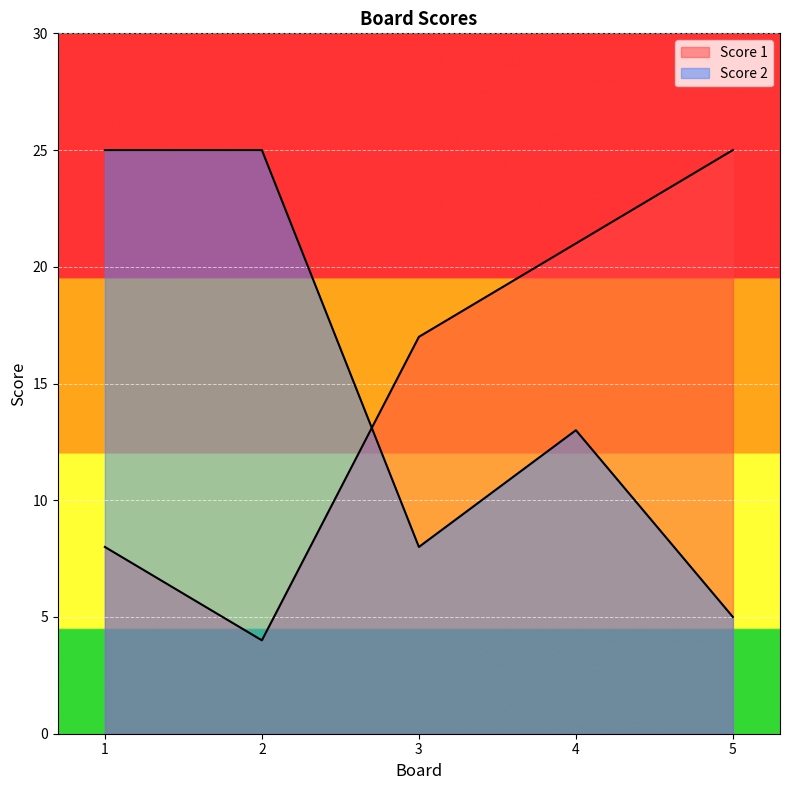

What is the difference between the second highest and second lowest values in the Score 2 series?

17